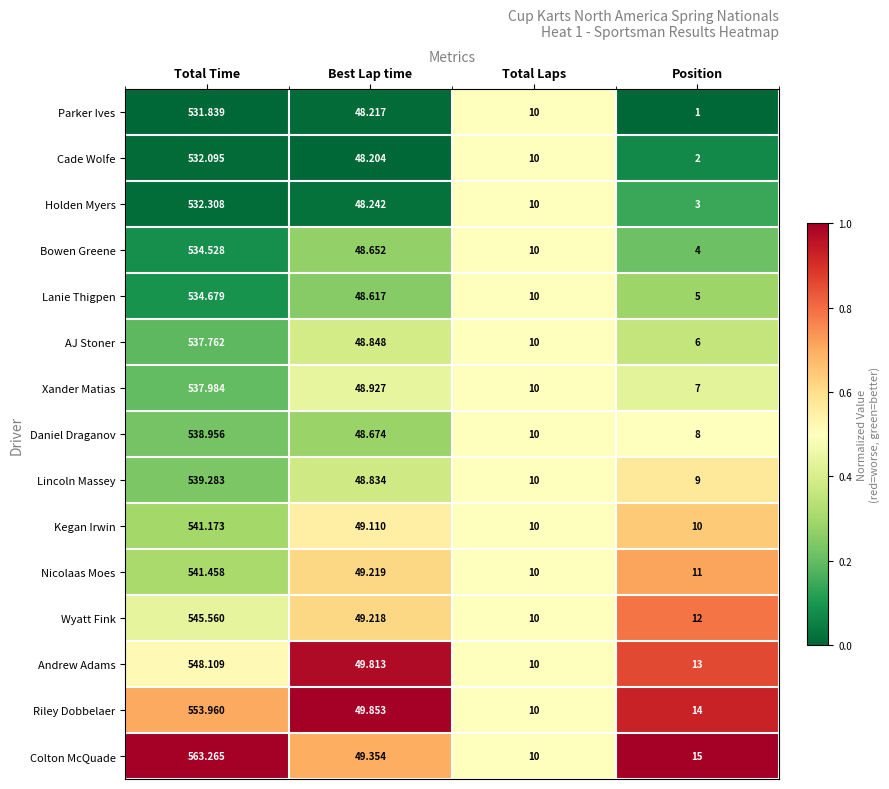

At which label is Lincoln Massey closest to 274?

Best Lap time